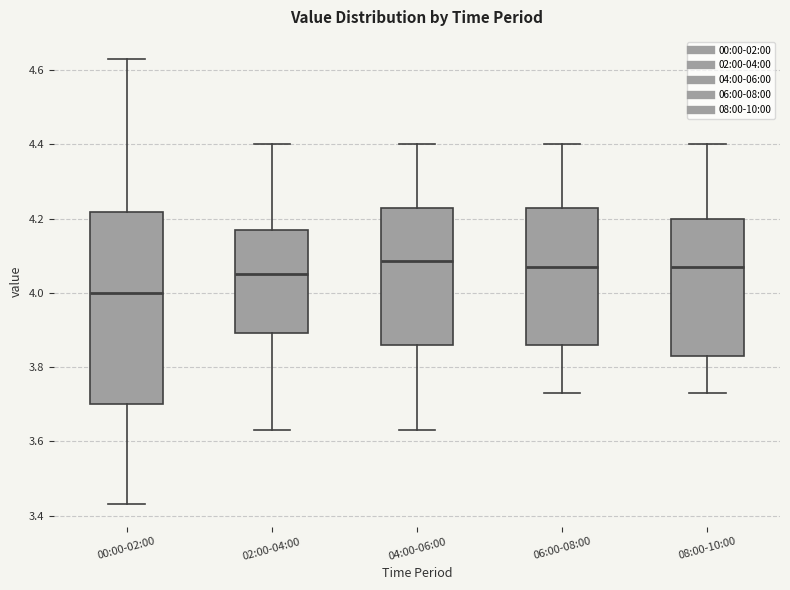

Reading left to right, read every box against the y-axis: the position of its median line, the range the box covers, and the ends of its whiskers. The values are not printed on the chart, so give them approximately, as read against the axis.

00:00-02:00: median 4.00, box 3.70 to 4.22, whiskers 3.44 to 4.64
02:00-04:00: median 4.06, box 3.90 to 4.18, whiskers 3.64 to 4.40
04:00-06:00: median 4.08, box 3.86 to 4.24, whiskers 3.64 to 4.40
06:00-08:00: median 4.08, box 3.86 to 4.24, whiskers 3.74 to 4.40
08:00-10:00: median 4.08, box 3.84 to 4.20, whiskers 3.74 to 4.40